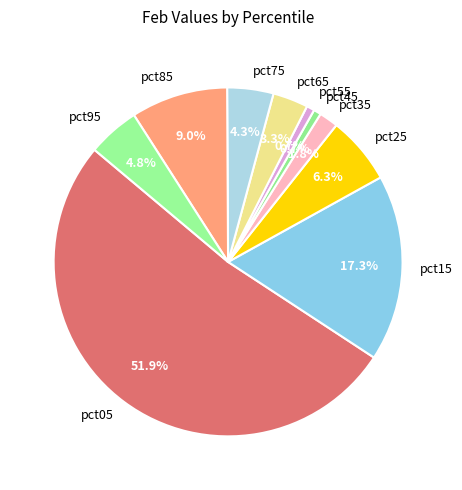

To the nearest percent, what portion does pct85 represent?

9%